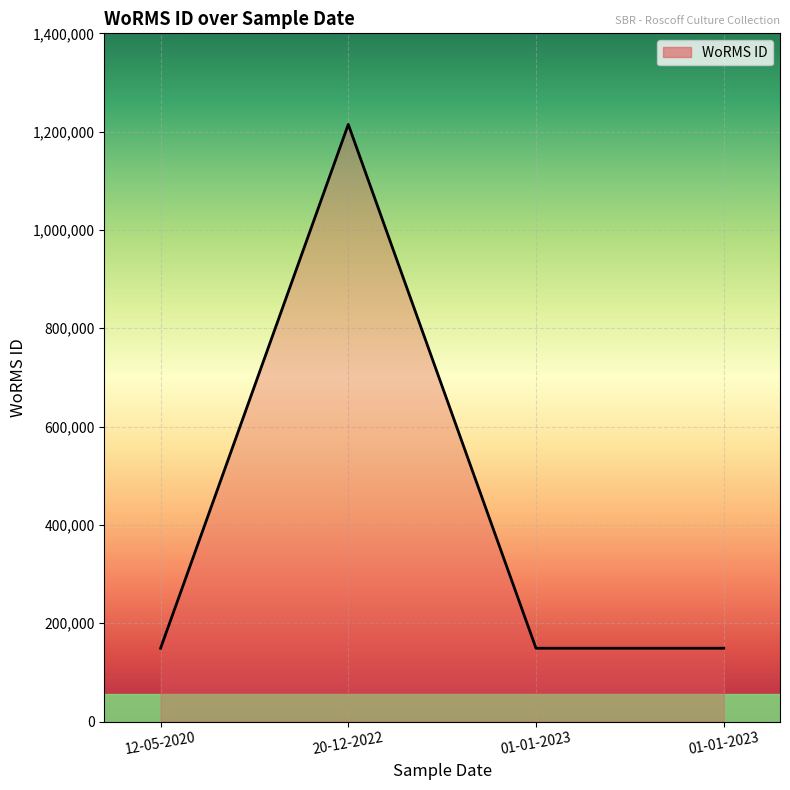

How many series are shown in this chart?

1